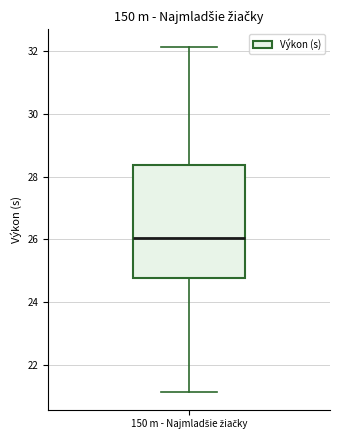

Read this box plot against the y-axis: the position of the median line, the range covered by the box, and the ends of both whiskers. The values are not printed on the chart, so give them approximately, as read against the axis.

median 26.0, box 24.8 to 28.4, whiskers 21.2 to 32.2